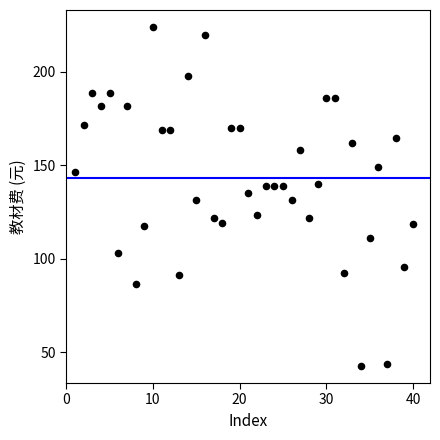

What is the range of Y values (max minus min)?

181.5